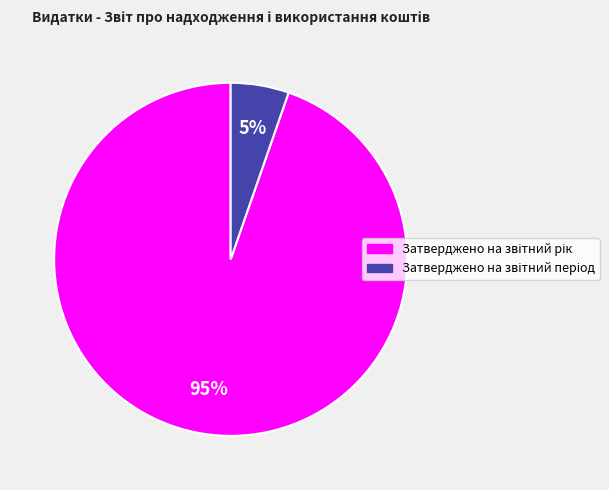

Does any single category account for the majority?

Yes